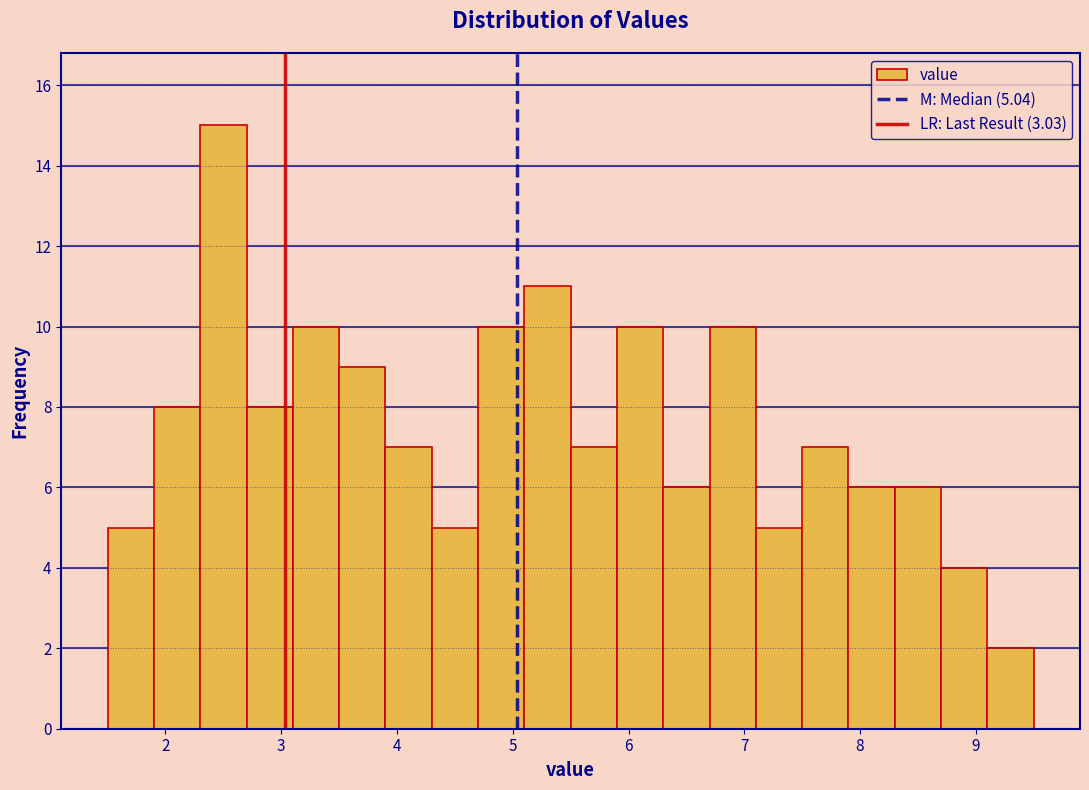

Over which range of the x-axis is the bar tallest?

2.3 to 2.7